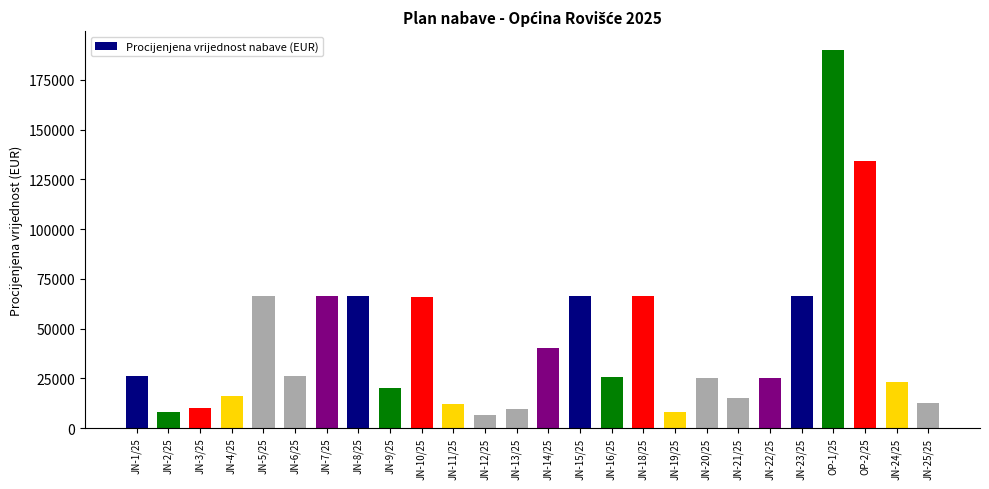

Which label corresponds to the largest value in the chart?

OP-1/25